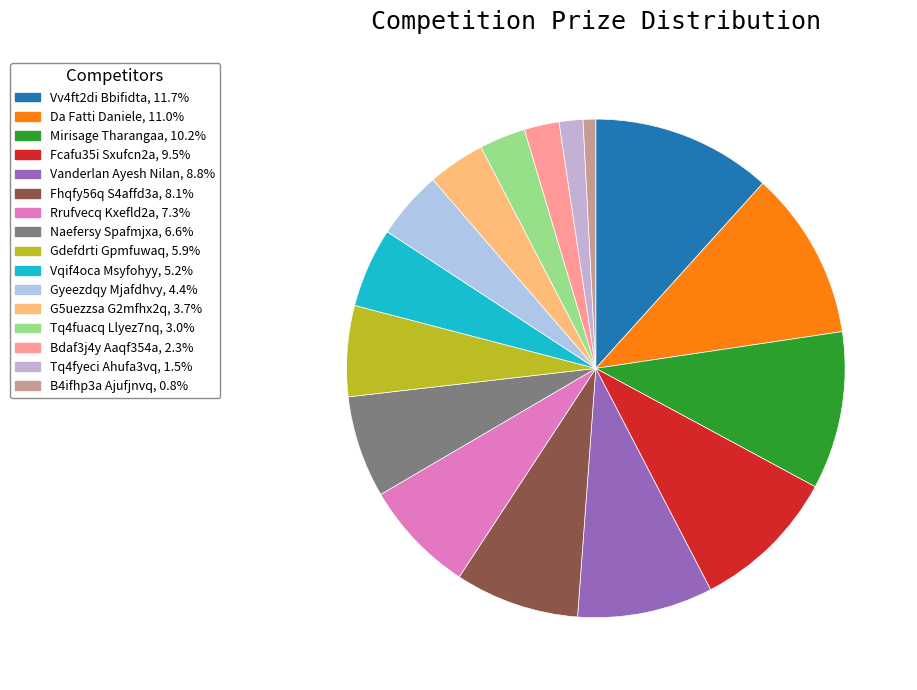

What percentage is the Vv4ft2di Bbifidta slice, to the nearest percent?

12%